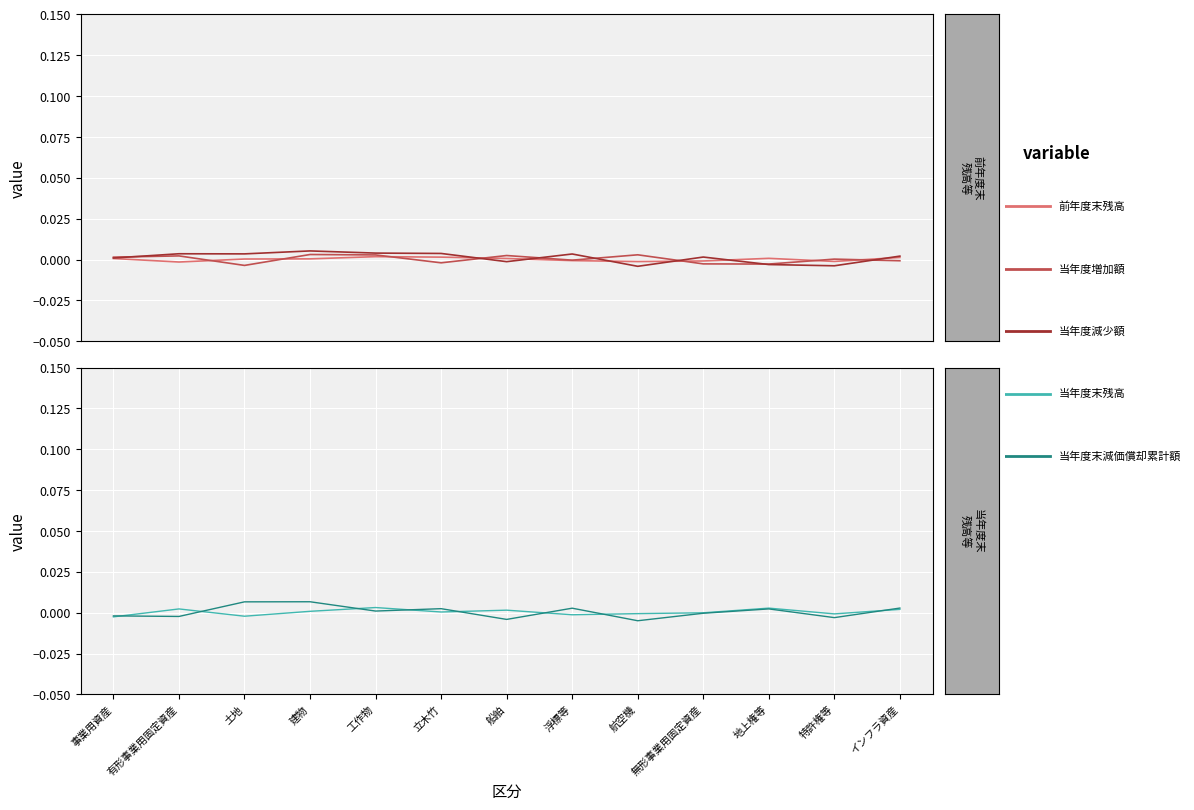

Count the number of data series in this chart.

5